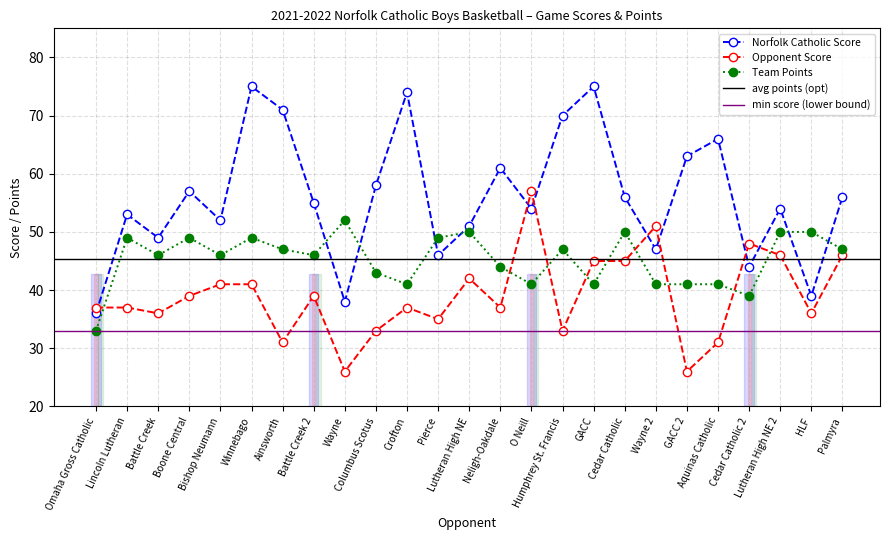

Reading right to left, extract all data points from this chart.

score: 56	39	54	44	66	63	47	56	75	70	54	61	51	46	74	58	38	55	71	75	52	57	49	53	36
opp_score: 46	36	46	48	31	26	51	45	45	33	57	37	42	35	37	33	26	39	31	41	41	39	36	37	37
points: 47	50	50	39	41	41	41	50	41	47	41	44	50	49	41	43	52	46	47	49	46	49	46	49	33